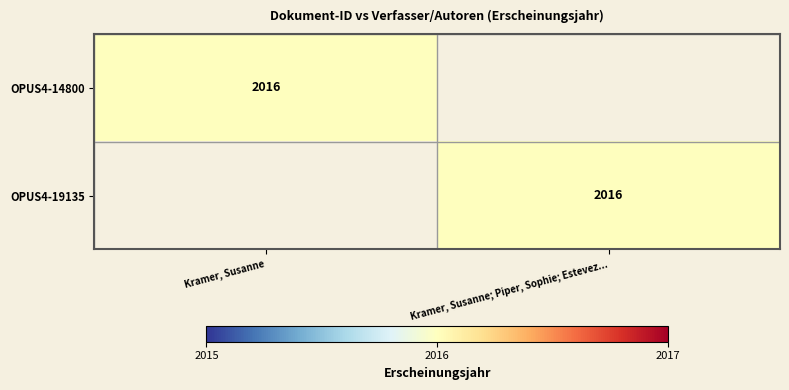

True or false: OPUS4-19135 has a value of 911 at Kramer, Susanne; Piper, Sophie; Estevez....

False